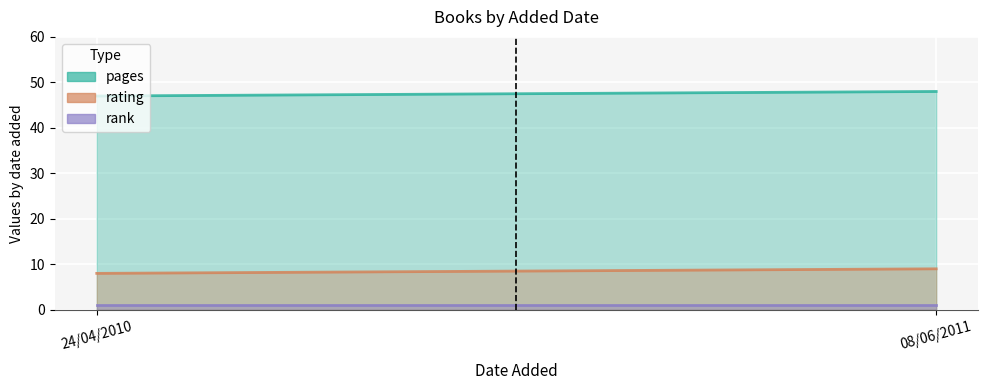

Does the chart display data point markers on the line(s)?

No